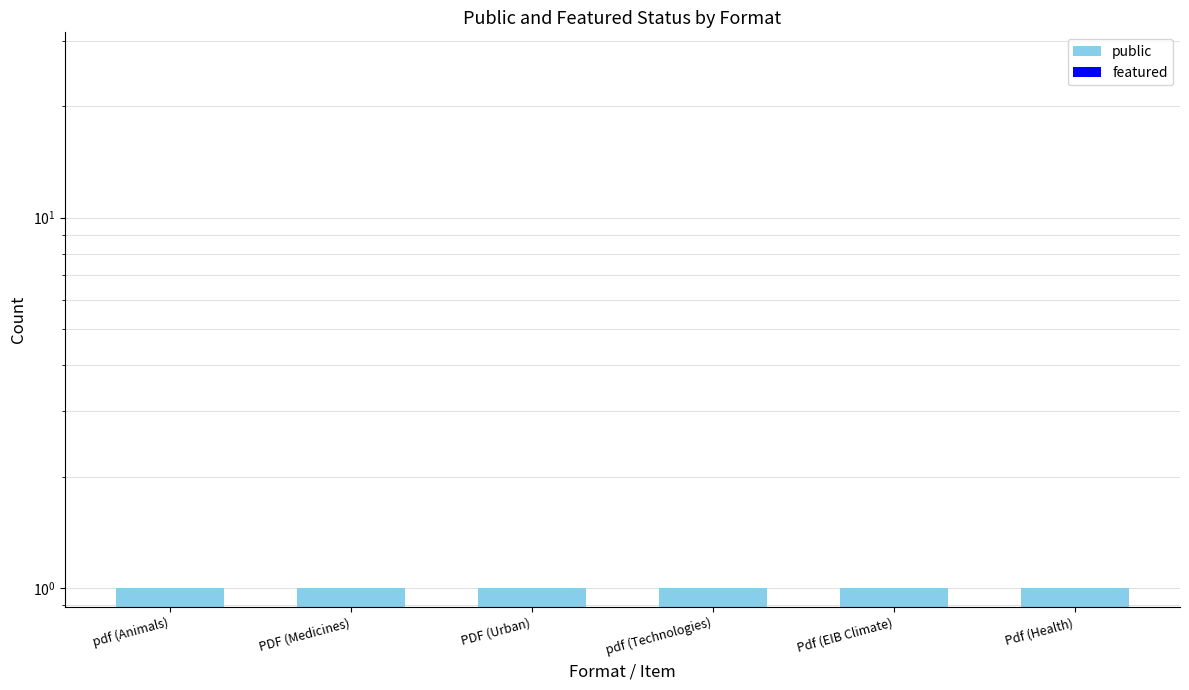

What is the average value of the public series?

1